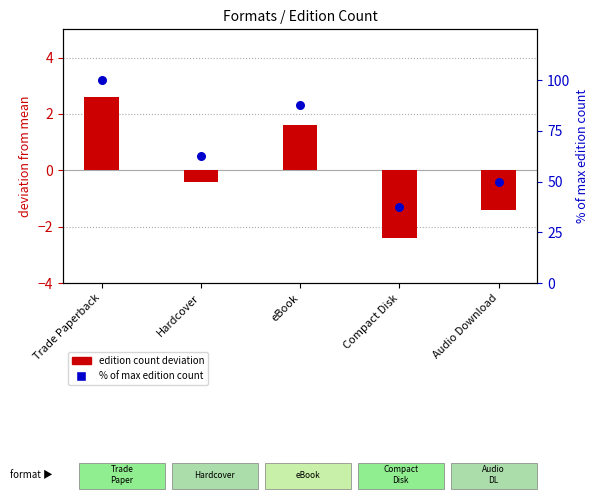

Which series has the largest Y range (max minus min)?

% of max edition count